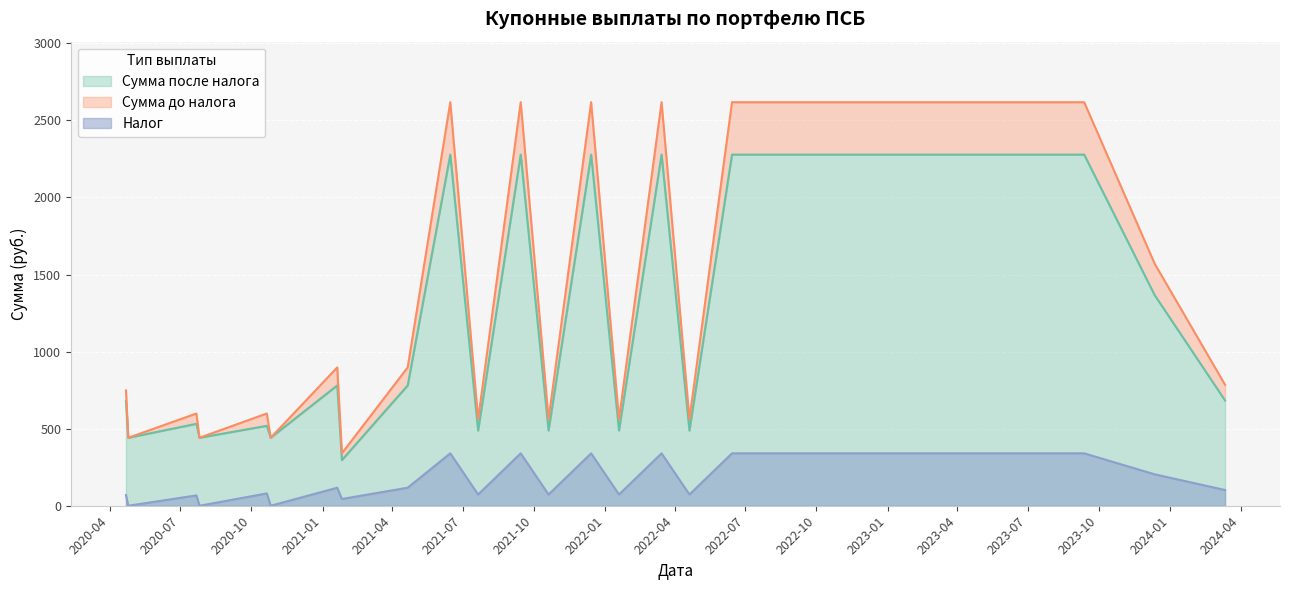

True or false: Сумма после налога and Налог intersect in this chart.

False